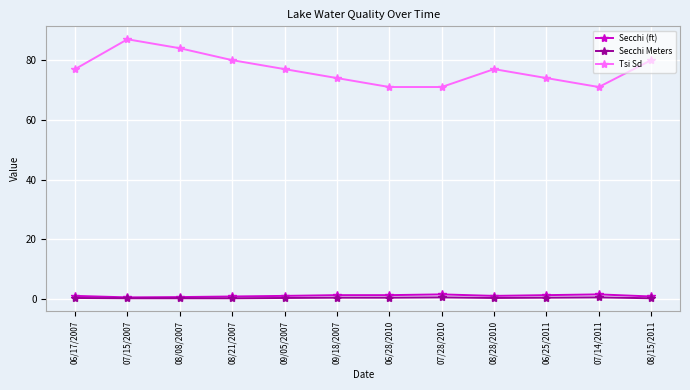

True or false: Tsi Sd and Secchi (ft) cross at least once.

False